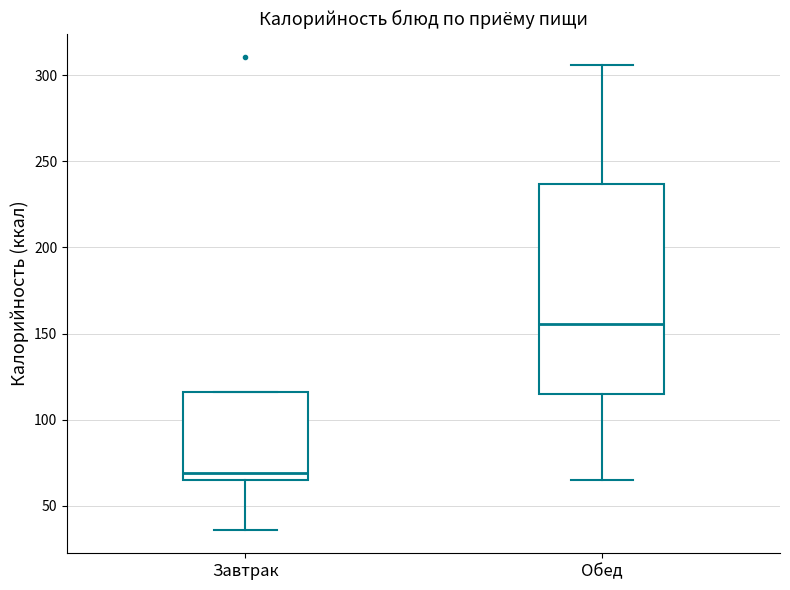

Reading left to right, read every box against the y-axis: the position of its median line, the range the box covers, and the ends of its whiskers. The values are not printed on the chart, so give them approximately, as read against the axis.

Завтрак: median 70, box 65 to 115, whiskers 35 to 115
Обед: median 155, box 115 to 235, whiskers 65 to 305